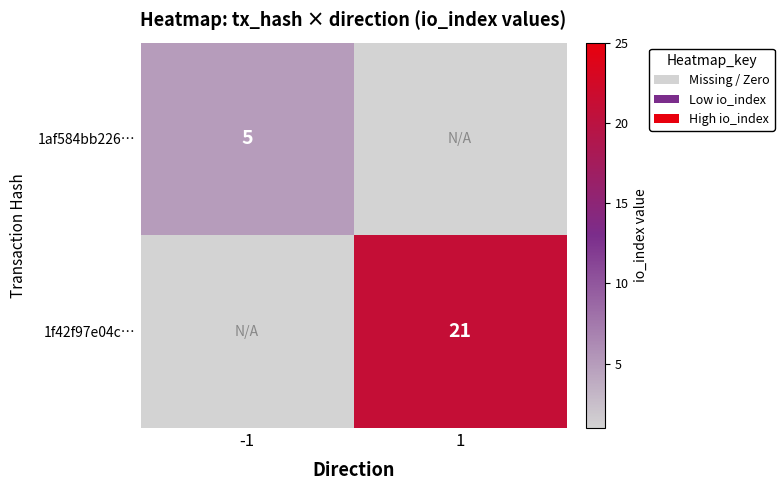

What is the smallest value displayed?

5.0